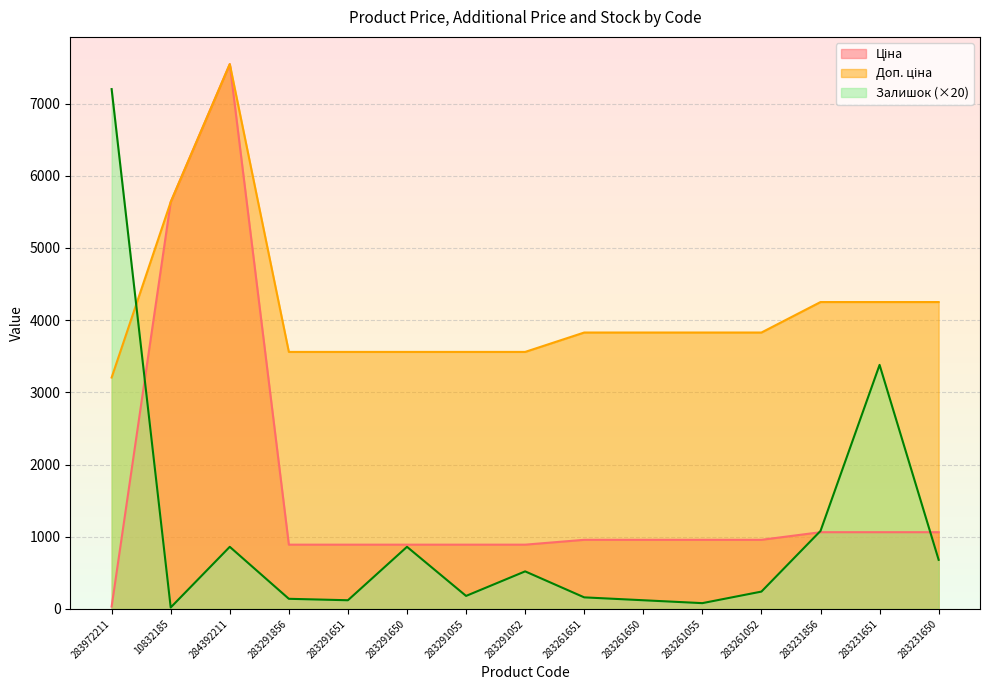

Which series has the largest range (max minus min)?

Ціна